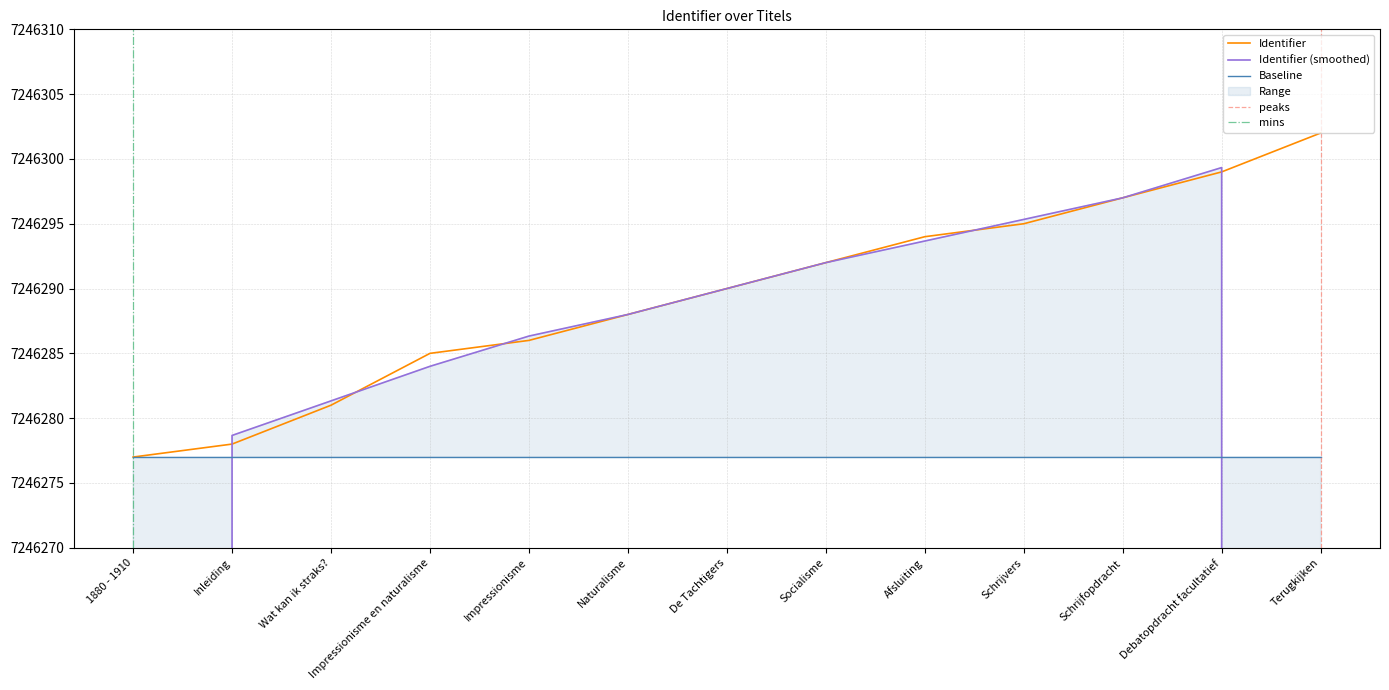

Is it true that the value at Impressionisme is 7246286?

True